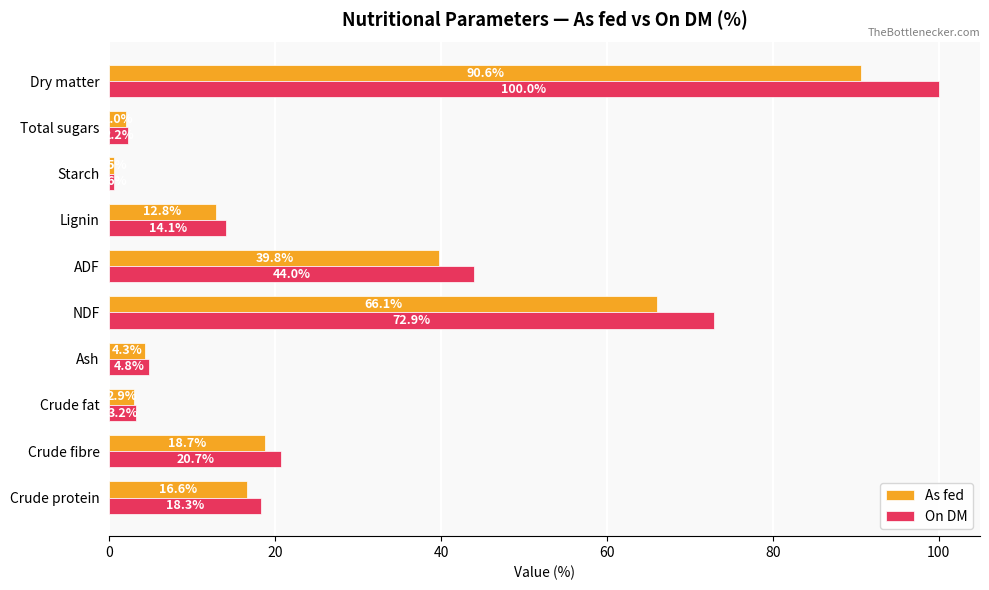

At how many categories does at least one series exceed 52?

2